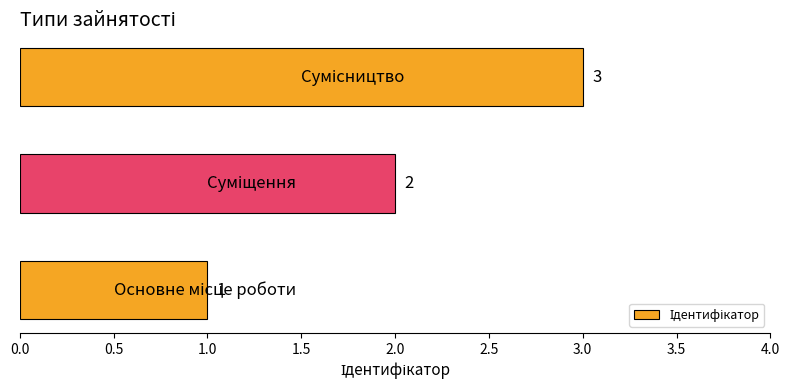

How many bars are there in total?

3